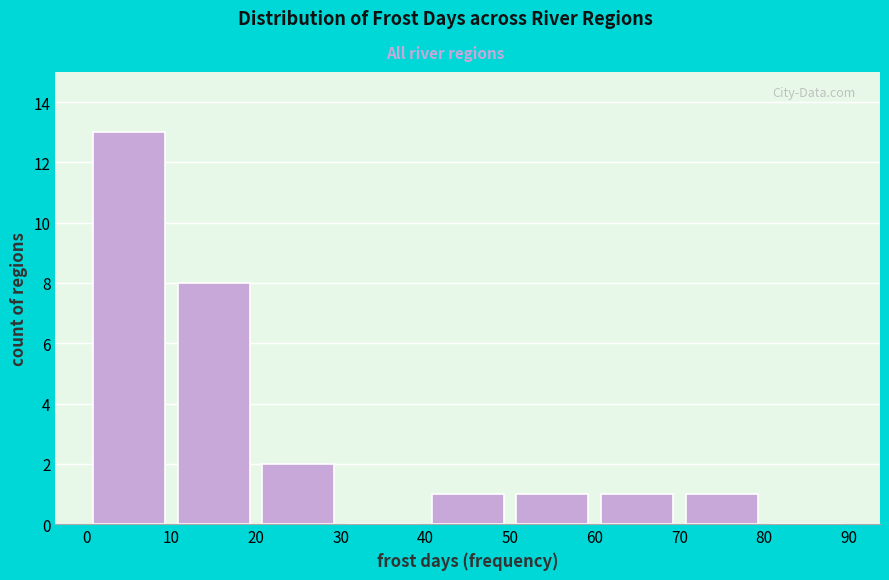

Reading left to right, transcribe this chart: for each bar, give the range it covers on the x-axis and its height. The values are not printed on the chart, so give them approximately, as read against the axis.

0 to 10: 13
10 to 20: 8
20 to 30: 2
30 to 40: 0
40 to 50: 1
50 to 60: 1
60 to 70: 1
70 to 80: 1
80 to 90: 0